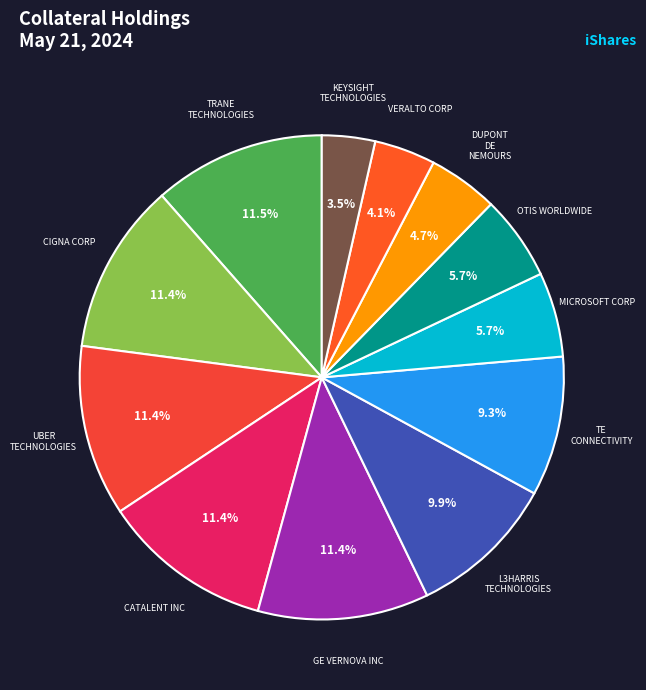

The MICROSOFT CORP slice represents 13% of the pie. True or false?

False